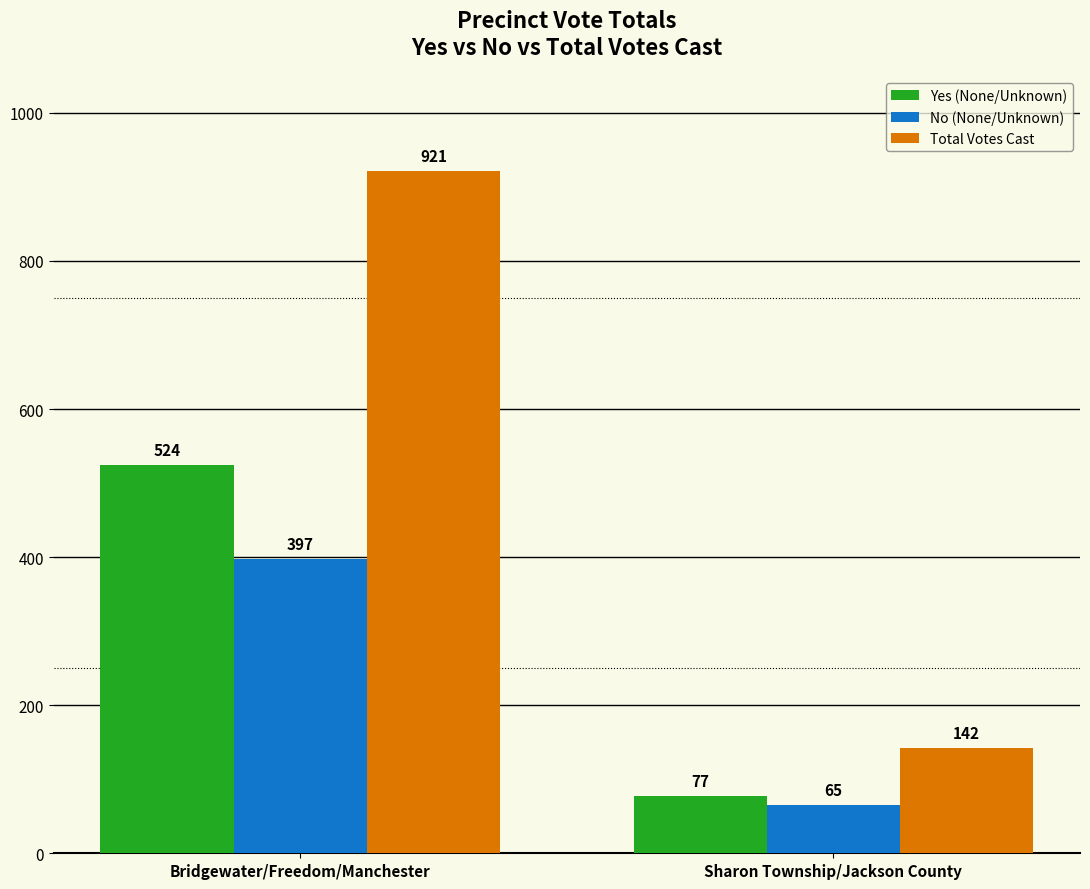

At how many categories does at least one series exceed 461?

1